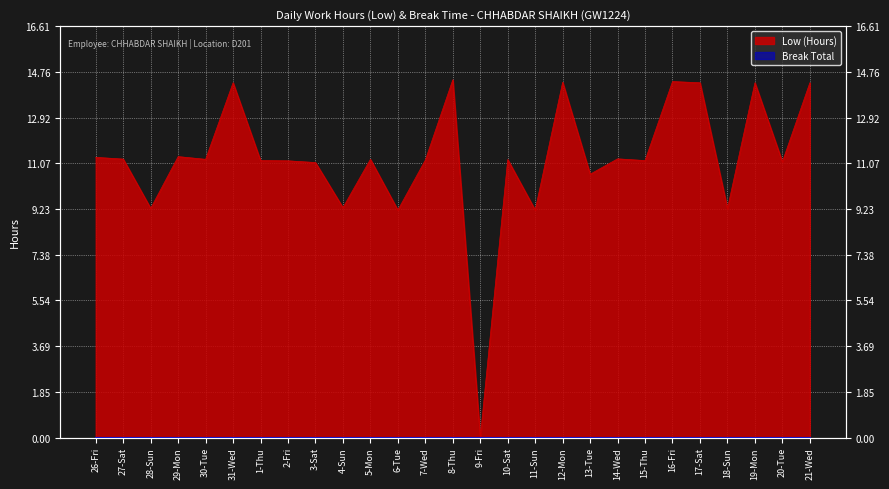

How many values exceed 11?

20